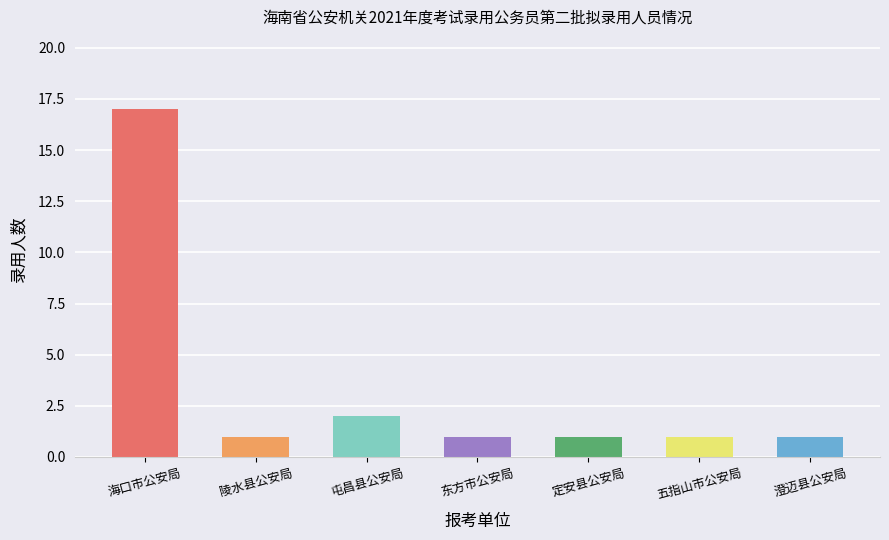

How many series are shown in this chart?

1